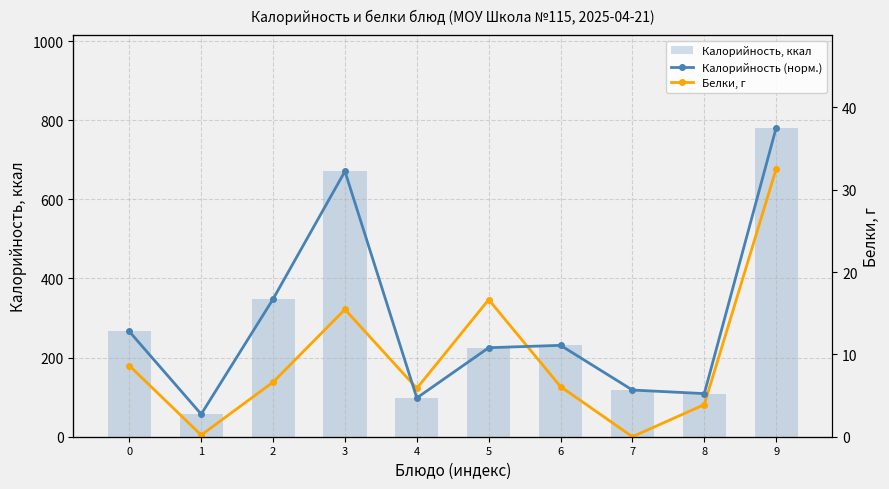

What is the sum of the Калорийность (норм.) values at 4 and 8?

0.3